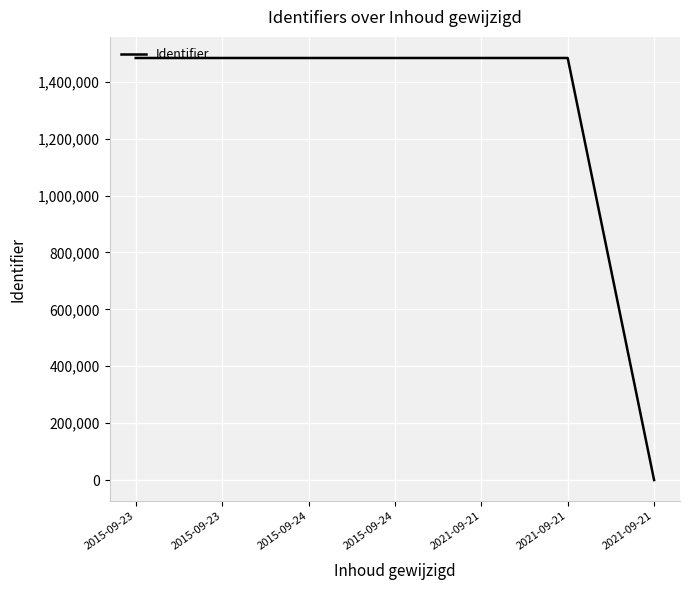

How many positive values are there?

6